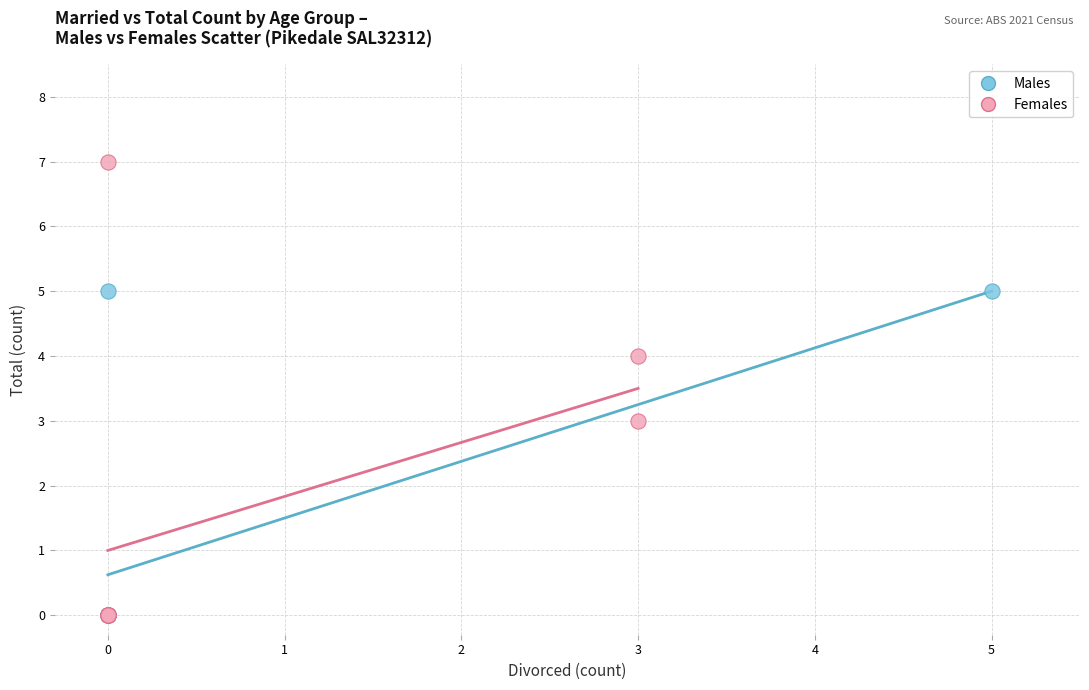

Which series reaches the maximum Y coordinate?

Females